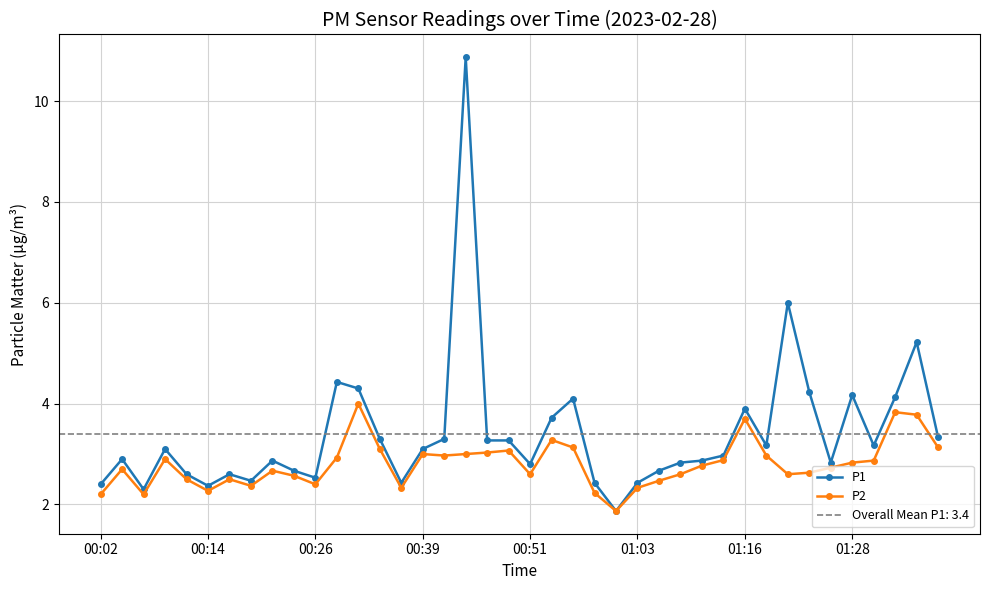

True or false: P1 has more than 0 interior local peaks.

True